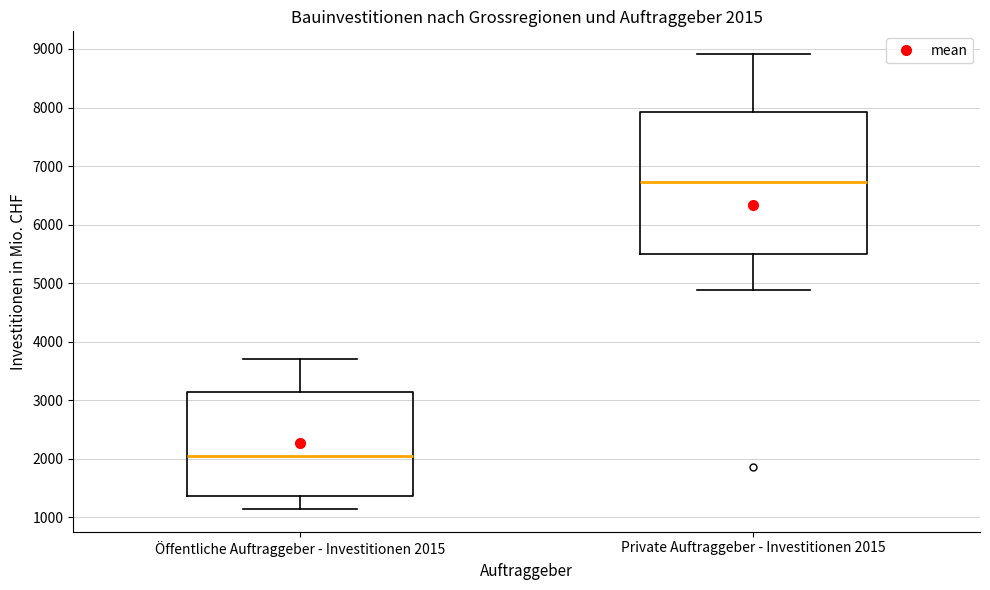

Comparing the boxes themselves (not the whiskers), which one is the tallest?

Private Auftraggeber - Investitionen 2015